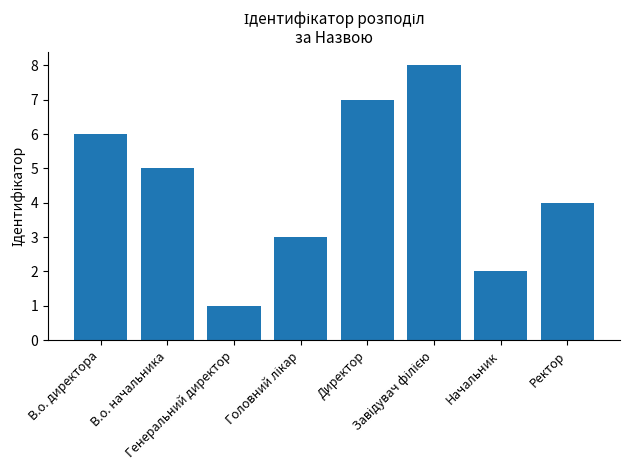

Is it true that the value at Ректор is 3?

False